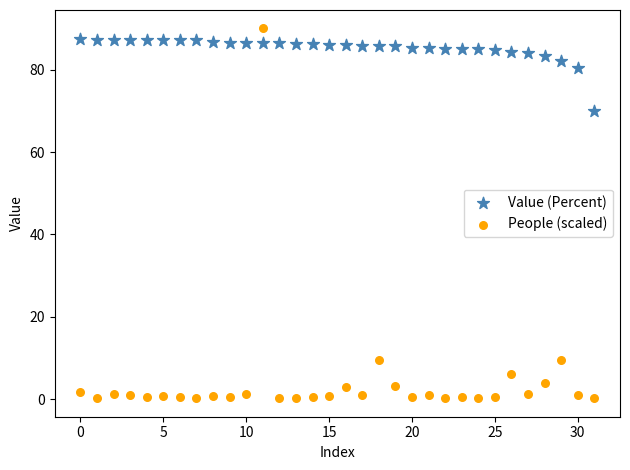

Which series contains the lowest Y value?

People (scaled)